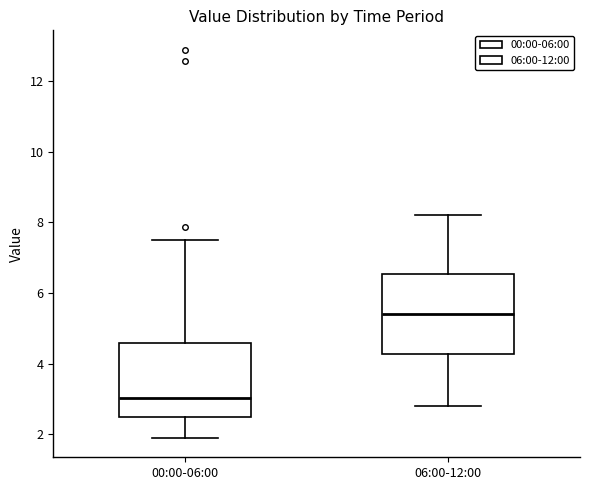

Reading left to right, transcribe this box plot: for each box, give where its median line is, the range the box spans, and where its two whiskers end, as read against the y-axis. The values are not printed on the chart, so give them approximately, as read against the axis.

00:00-06:00: median 3.0, box 2.4 to 4.6, whiskers 2.0 to 7.6
06:00-12:00: median 5.4, box 4.2 to 6.6, whiskers 2.8 to 8.2